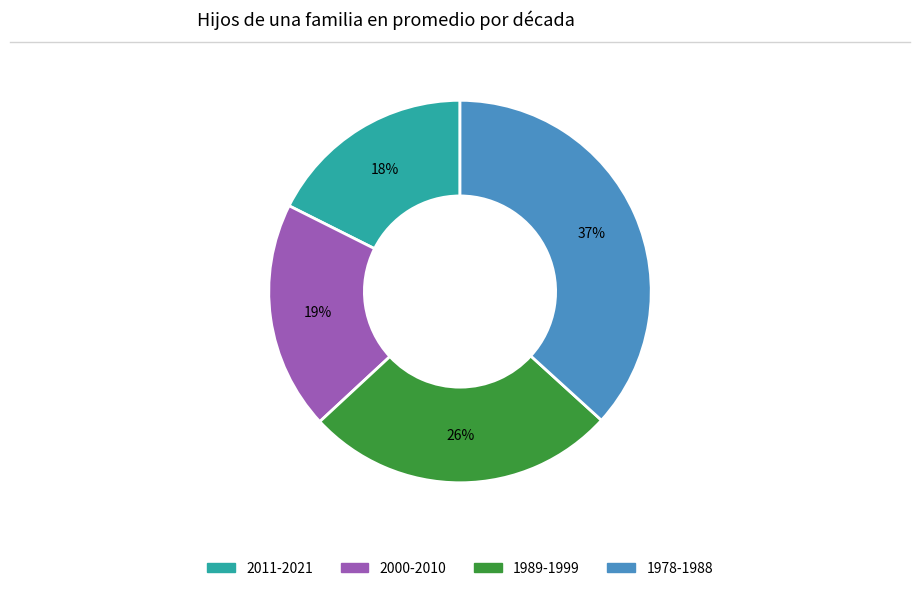

Combined, do 1978-1988 and 1989-1999 account for over 50%?

Yes